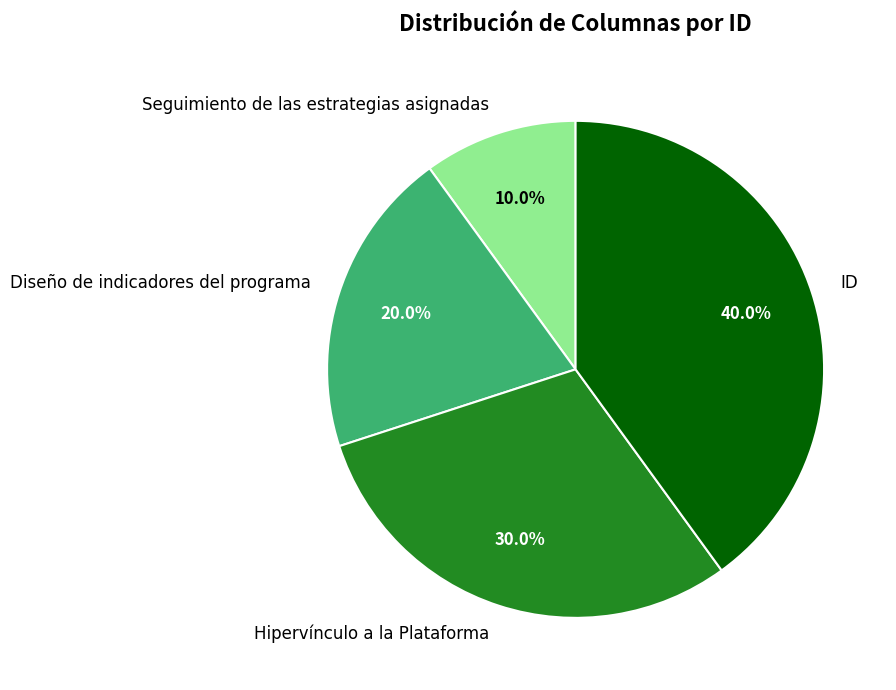

Does Hipervínculo a la Plataforma represent more than half of the total?

No